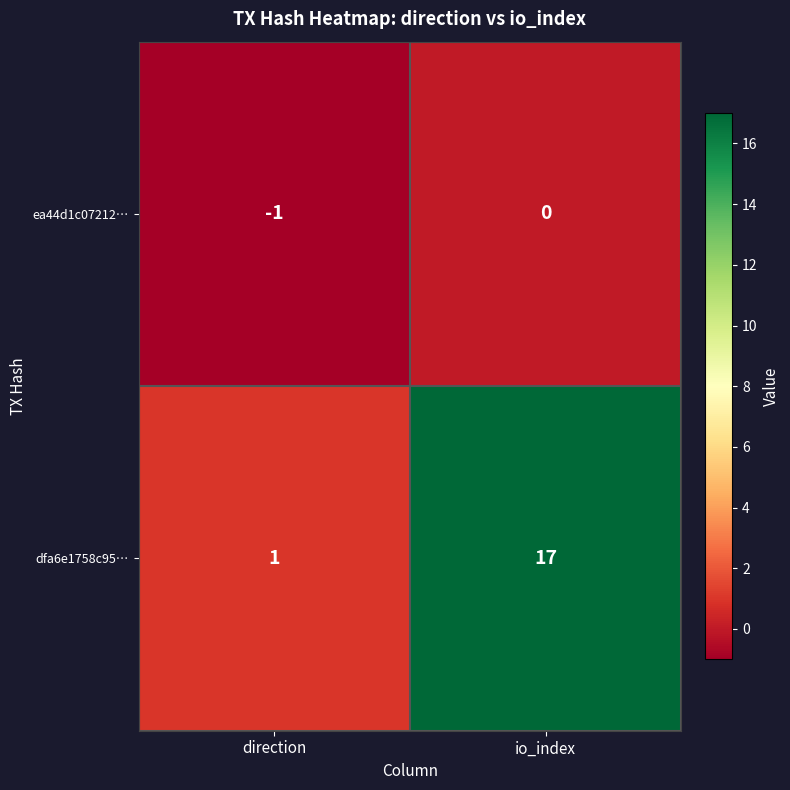

Is it true that dfa6e1758c95… equals 17 at io_index?

True